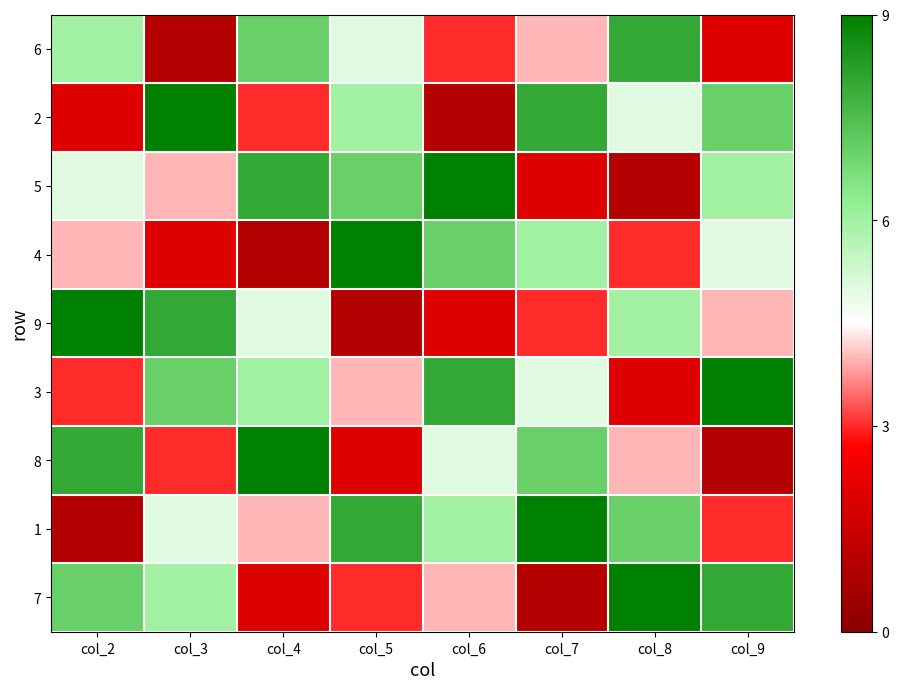

Reading right to left, transcribe all the data shown in this chart.

6: col_9=2	col_8=8	col_7=4	col_6=3	col_5=5	col_4=7	col_3=1	col_2=6
2: col_9=7	col_8=5	col_7=8	col_6=1	col_5=6	col_4=3	col_3=9	col_2=2
5: col_9=6	col_8=1	col_7=2	col_6=9	col_5=7	col_4=8	col_3=4	col_2=5
4: col_9=5	col_8=3	col_7=6	col_6=7	col_5=9	col_4=1	col_3=2	col_2=4
9: col_9=4	col_8=6	col_7=3	col_6=2	col_5=1	col_4=5	col_3=8	col_2=9
3: col_9=9	col_8=2	col_7=5	col_6=8	col_5=4	col_4=6	col_3=7	col_2=3
8: col_9=1	col_8=4	col_7=7	col_6=5	col_5=2	col_4=9	col_3=3	col_2=8
1: col_9=3	col_8=7	col_7=9	col_6=6	col_5=8	col_4=4	col_3=5	col_2=1
7: col_9=8	col_8=9	col_7=1	col_6=4	col_5=3	col_4=2	col_3=6	col_2=7